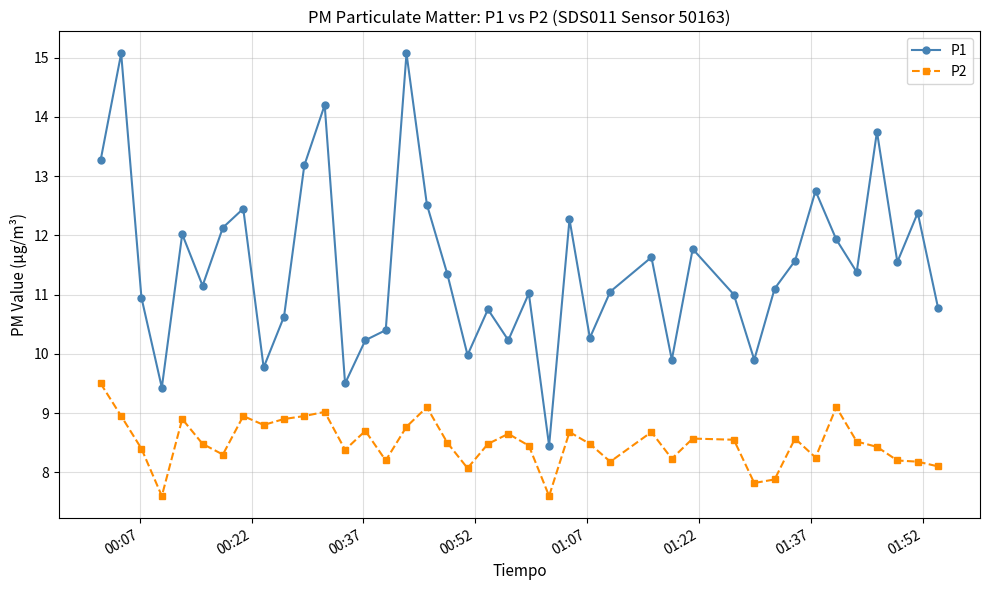

Which series has the largest total across all categories?

P1